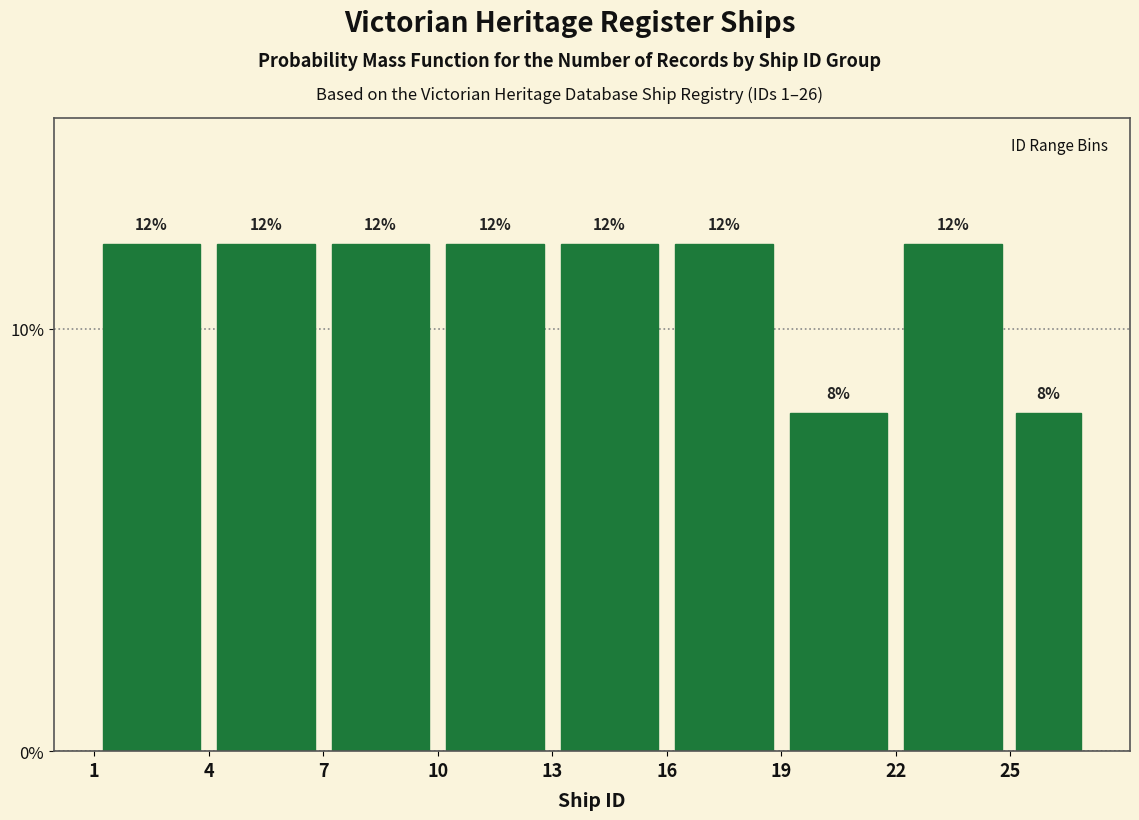

What is the height of the bar covering 4 to 7 on the x-axis?

12